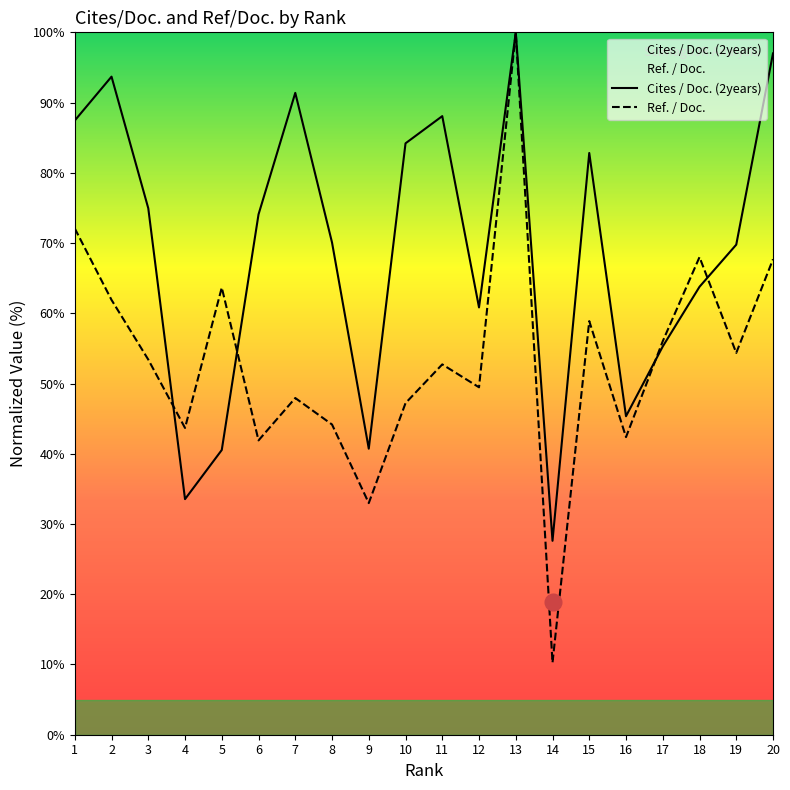

How many lines are shown in the chart?

2